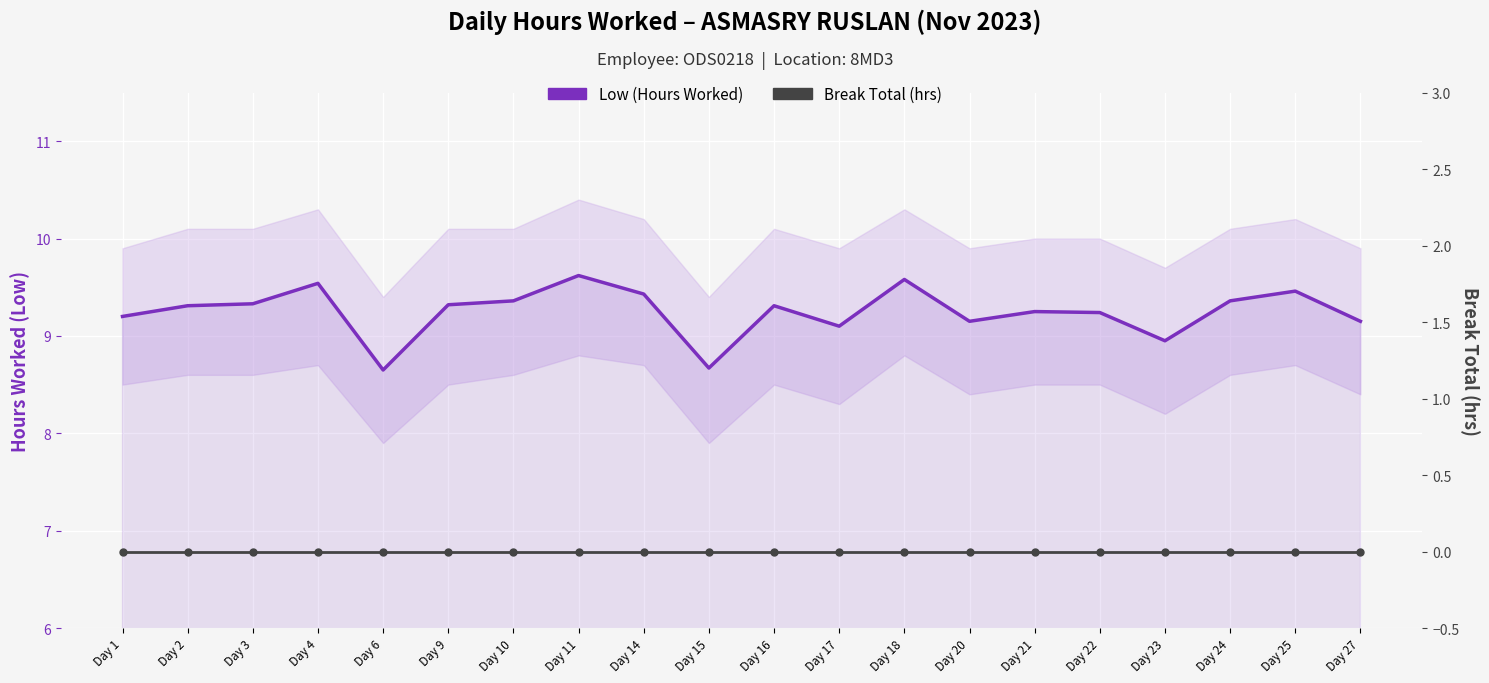

What is the sum of all Low (Hours Worked) values?

185.0